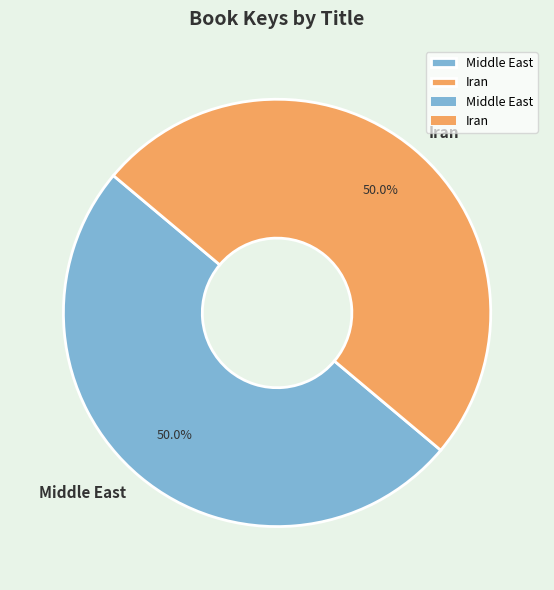

Count the number of slices in the pie.

2